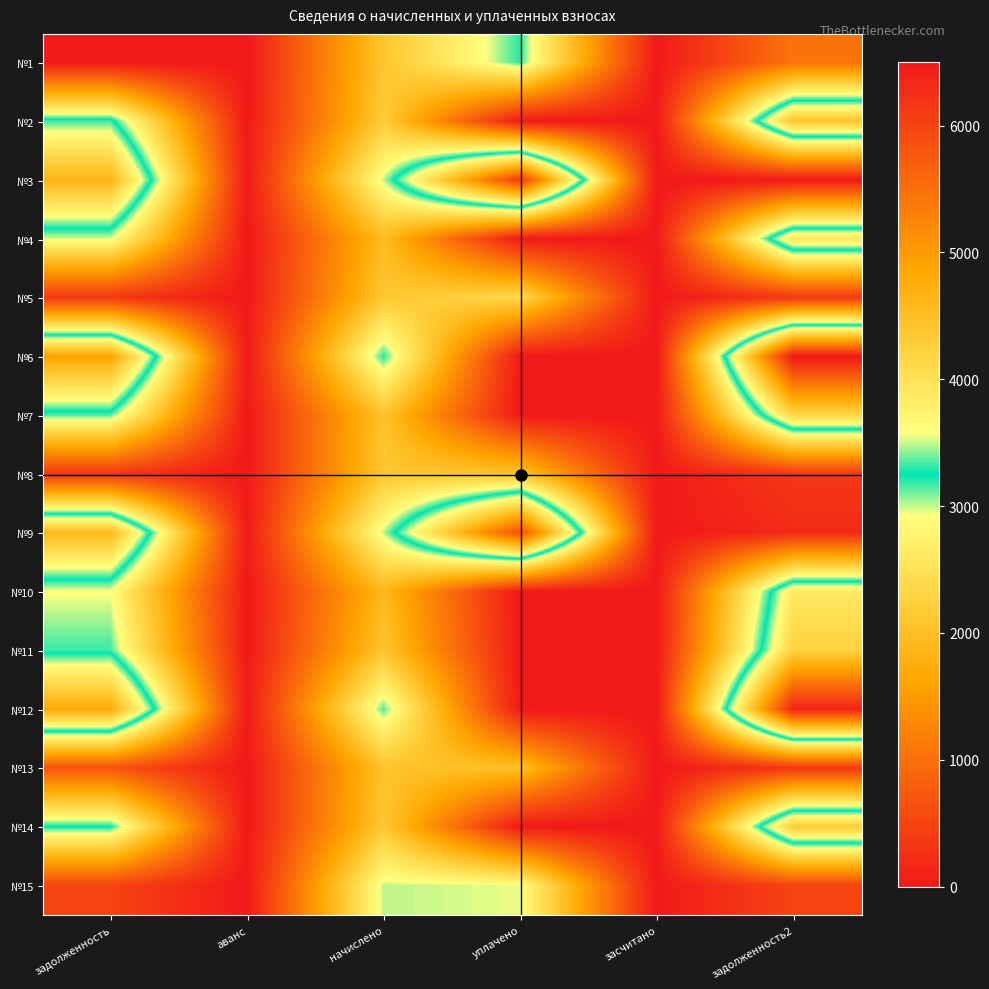

Reading left to right, extract all data points from this chart.

№1: задолженность=0.0	аванс=0.0	начислено=2099.2	уплачено=3201.7	засчитано=0.0	задолженность2=1049.6
№2: задолженность=3331.2	аванс=0.0	начислено=2184.1	уплачено=0.0	засчитано=0.0	задолженность2=4423.3
№3: задолженность=4642.4	аванс=0.0	начислено=3008.8	уплачено=6129.3	засчитано=0.0	задолженность2=0.0
№4: задолженность=2965.4	аванс=0.0	начислено=1944.2	уплачено=0.0	засчитано=0.0	задолженность2=3937.5
№5: задолженность=353.2	аванс=0.0	начислено=2119.1	уплачено=2386.7	засчитано=0.0	задолженность2=353.2
№6: задолженность=4893.9	аванс=0.0	начислено=3208.7	уплачено=0.0	засчитано=0.0	задолженность2=6498.3
№7: задолженность=3148.3	аванс=0.0	начислено=2064.2	уплачено=0.0	засчитано=0.0	задолженность2=4180.4
№8: задолженность=353.2	аванс=0.0	начислено=2119.1	уплачено=2076.3	засчитано=0.0	задолженность2=353.2
№9: задолженность=4589.0	аванс=0.0	начислено=3008.8	уплачено=5890.5	засчитано=0.0	задолженность2=202.9
№10: задолженность=2912.0	аванс=0.0	начислено=1909.3	уплачено=0.0	засчитано=0.0	задолженность2=3866.6
№11: задолженность=3178.8	аванс=0.0	начислено=2084.2	уплачено=0.0	засчитано=0.0	задолженность2=4220.8
№12: задолженность=4802.5	аванс=0.0	начислено=3148.7	уплачено=0.0	засчитано=0.0	задолженность2=6376.9
№13: задолженность=683.1	аванс=0.0	начислено=2049.2	уплачено=2007.8	засчитано=0.0	задолженность2=341.5
№14: задолженность=3247.4	аванс=0.0	начислено=2129.2	уплачено=0.0	засчитано=0.0	задолженность2=4312.0
№15: задолженность=501.5	аванс=0.0	начислено=3008.8	уплачено=2948.0	засчитано=0.0	задолженность2=501.5